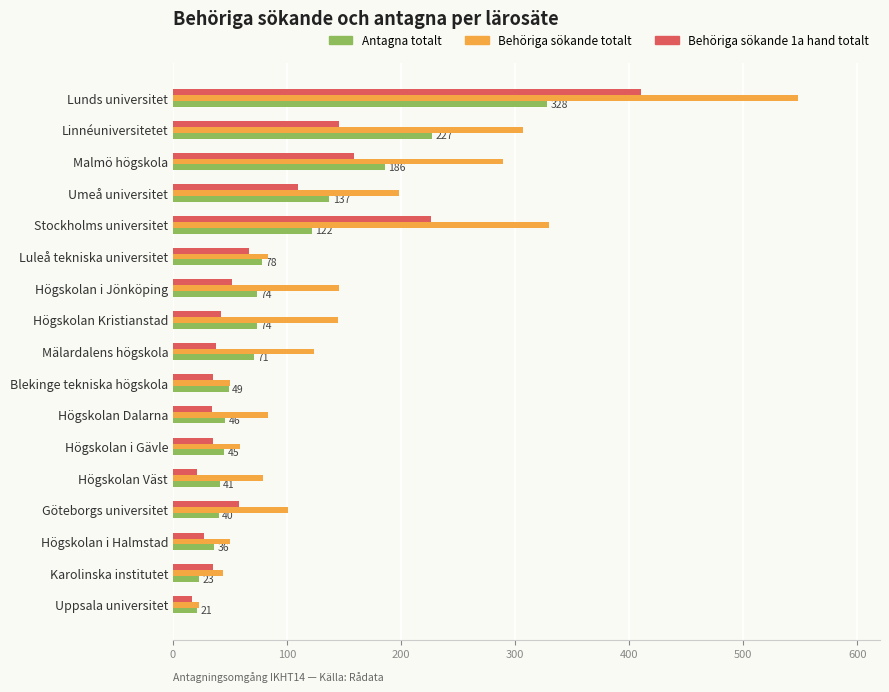

Which series has the largest total across all categories?

Behöriga sökande totalt